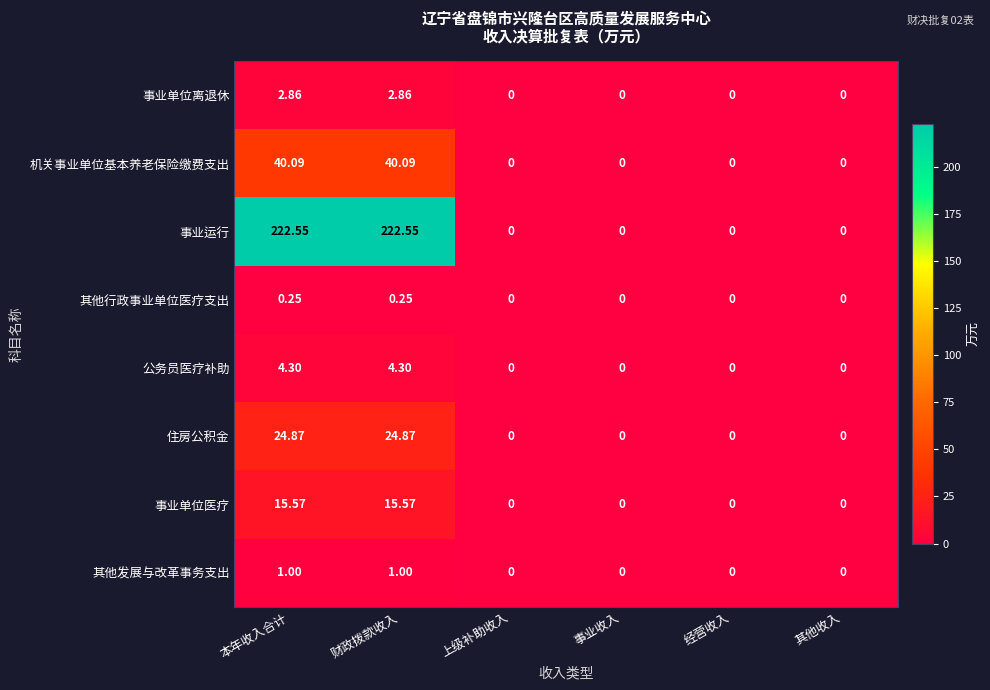

Which series has the largest total across all categories?

事业运行